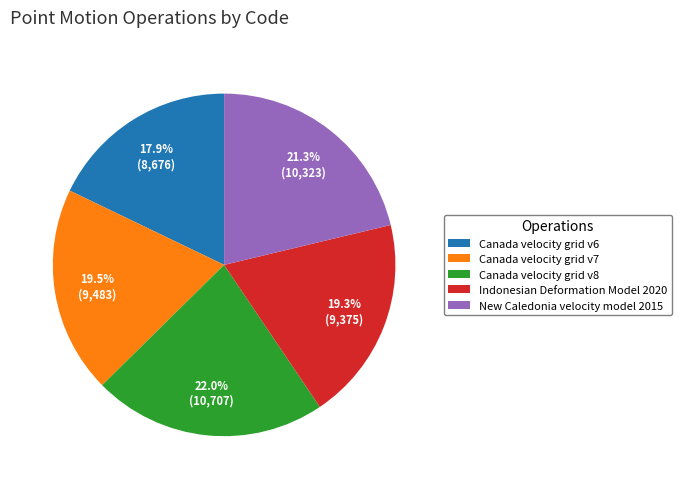

Does Canada velocity grid v6 represent more than half of the total?

No